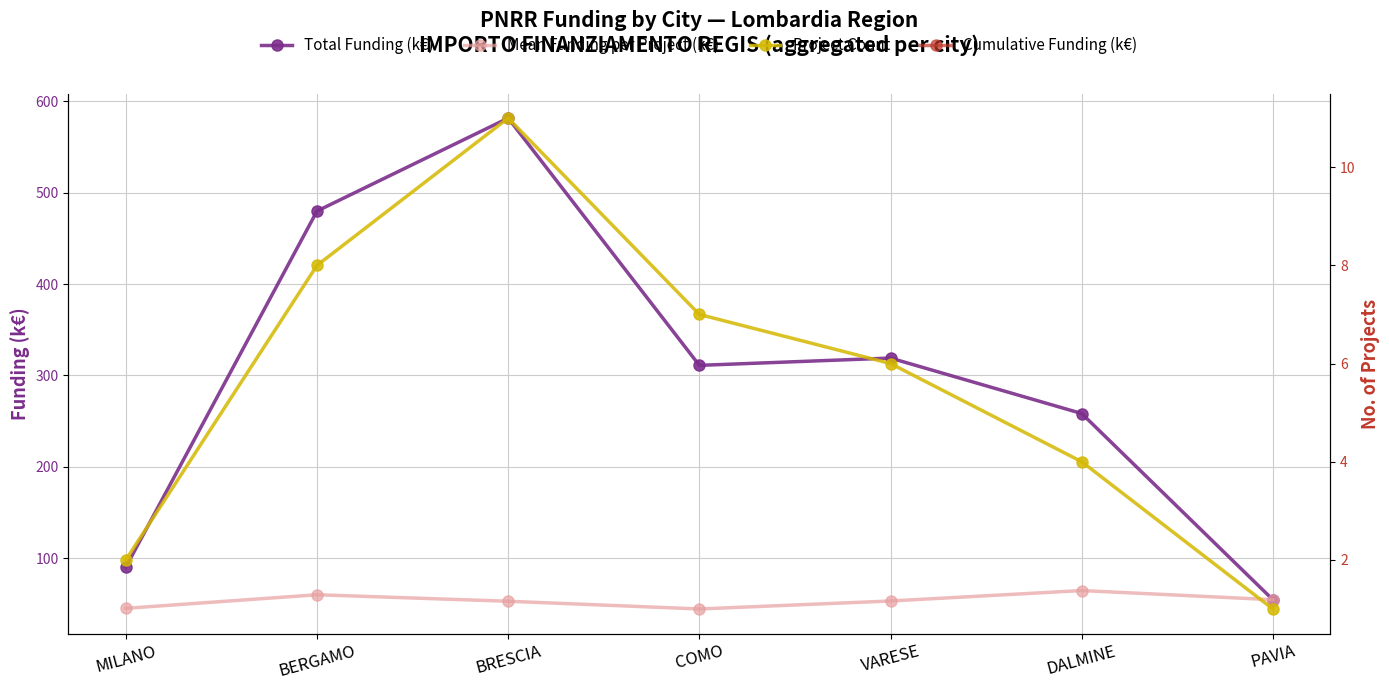

Which series has the largest total across all categories?

Cumulative Funding (k€)